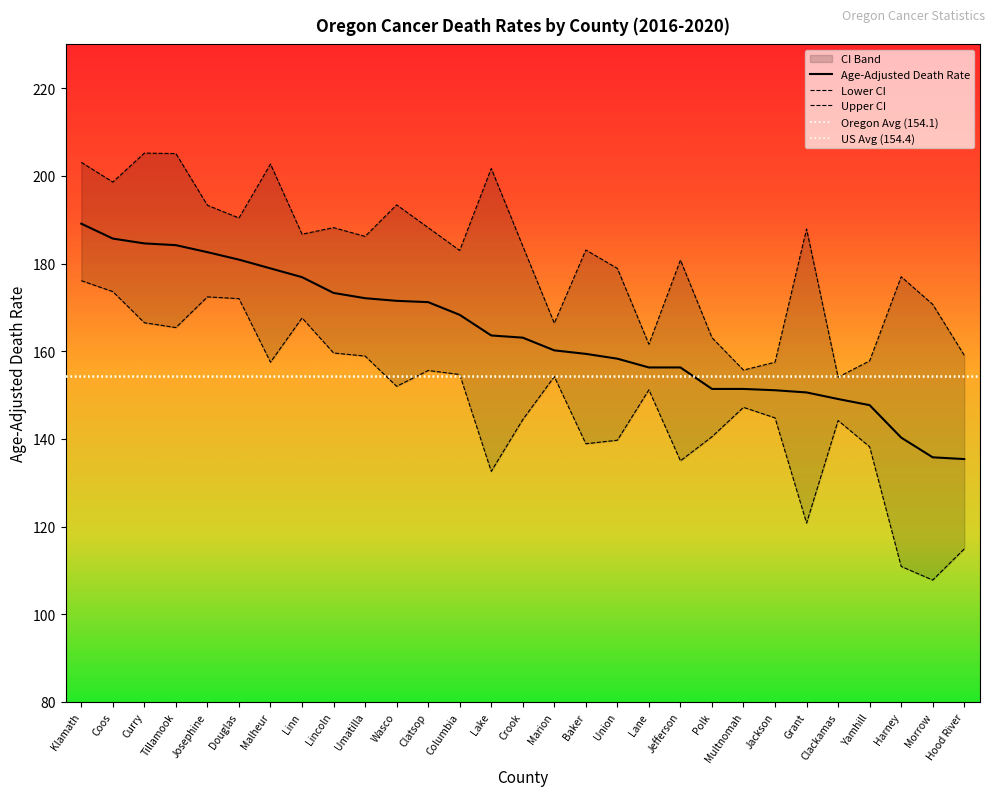

How many interior local peaks does the Lower CI series have?

7